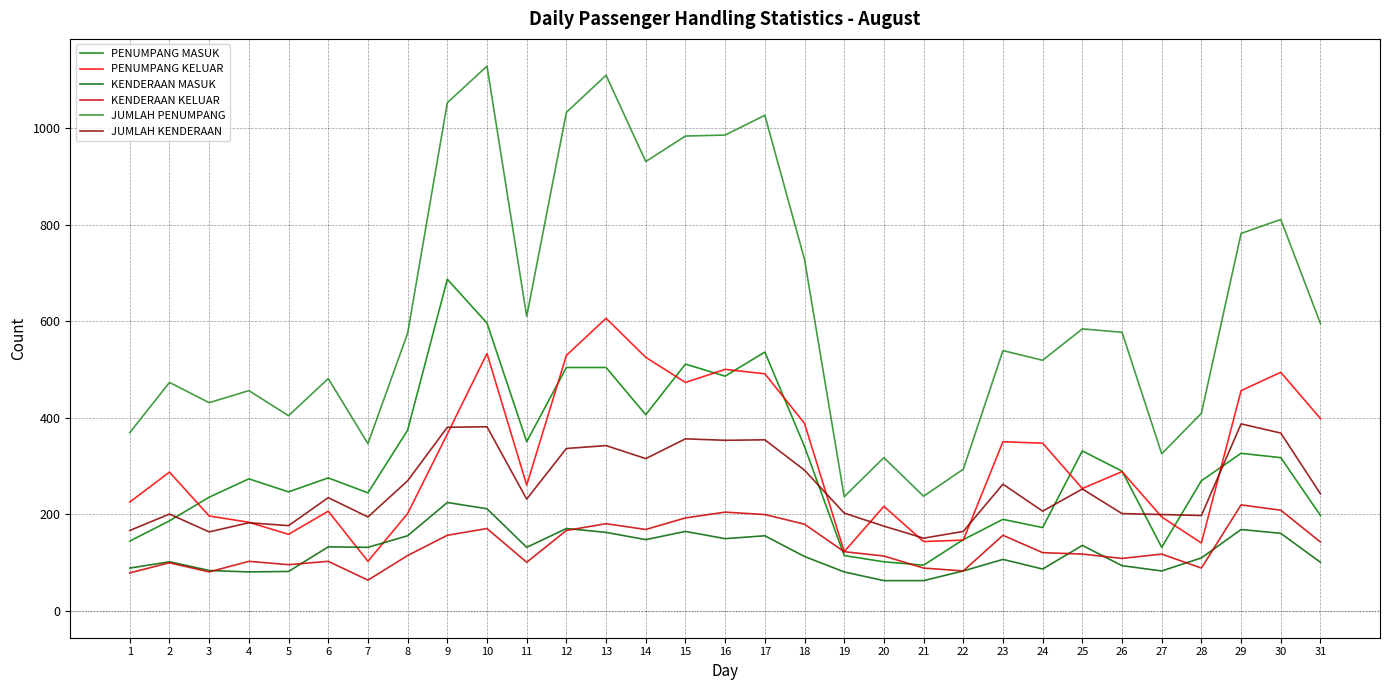

At which category does KENDERAAN KELUAR reach its first local peak?

2